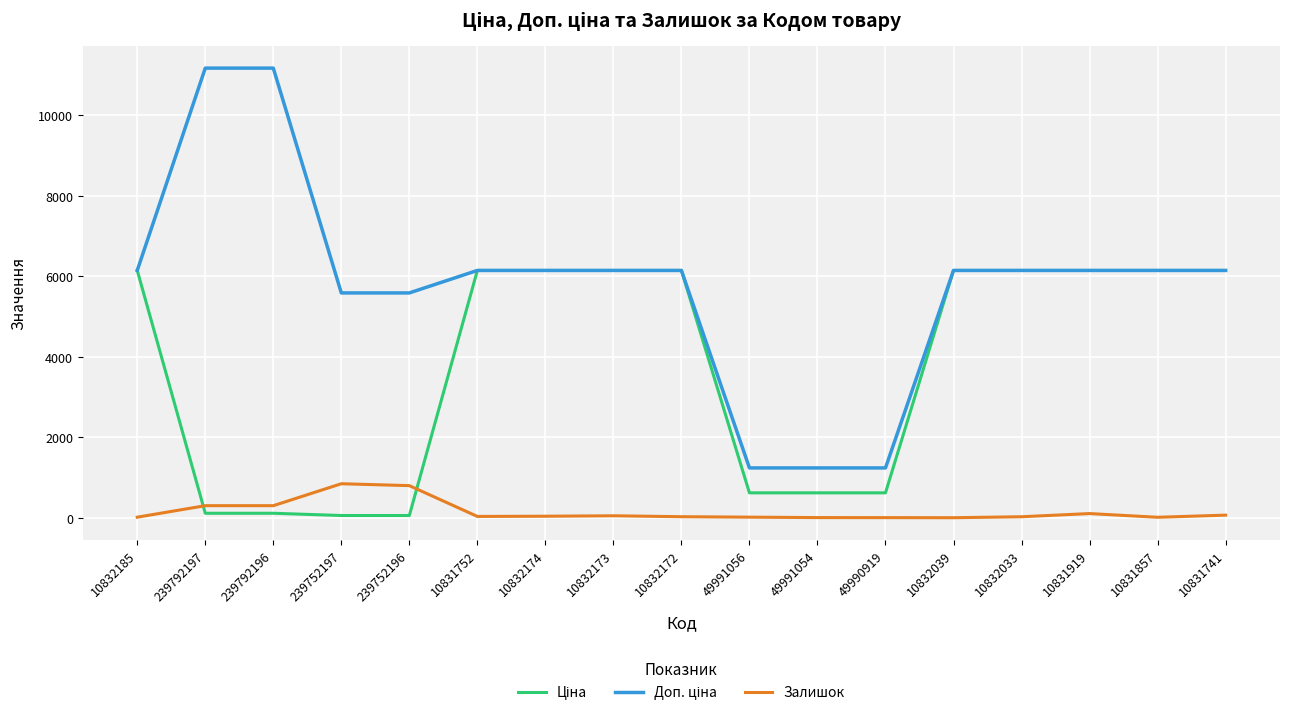

True or false: Залишок has a value of 845.0 at 239752197.

True